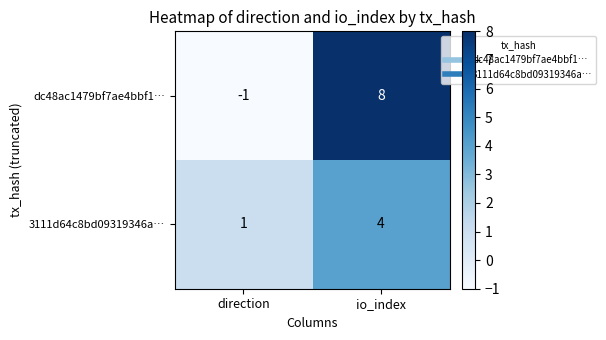

At direction, list the series in order from smallest to largest.

dc48ac1479bf7ae4bbf1…, 3111d64c8bd09319346a…